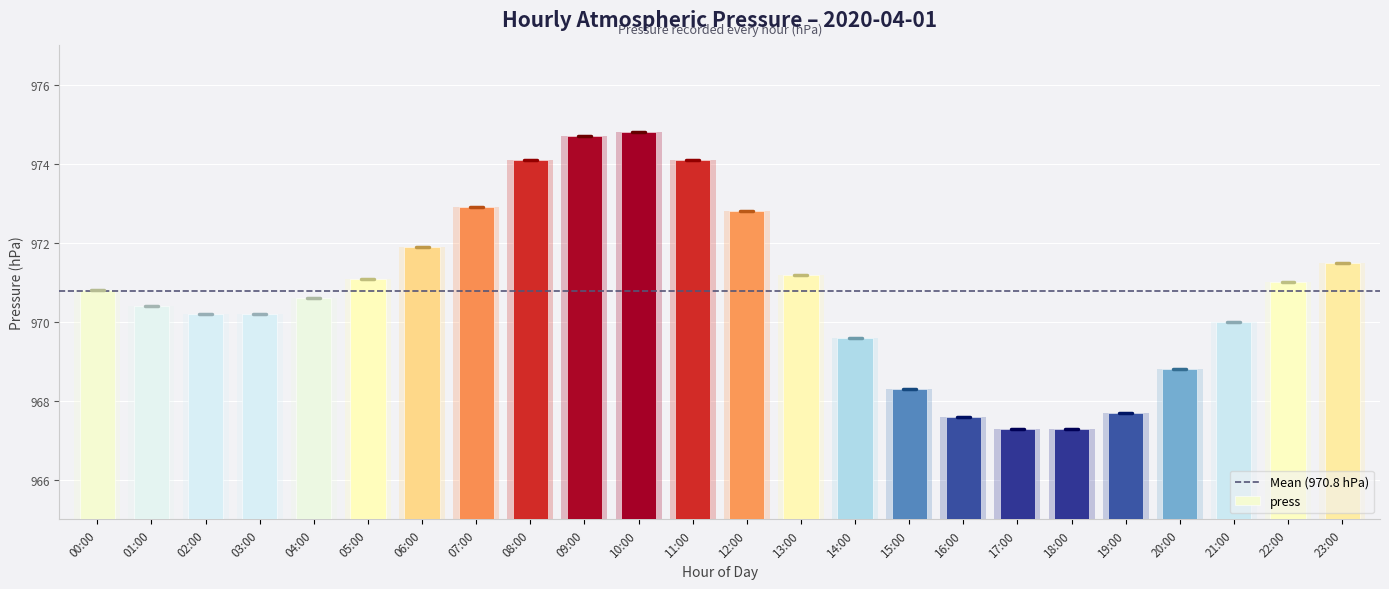

What is the change in value from 15:00 to 16:00?

-0.7